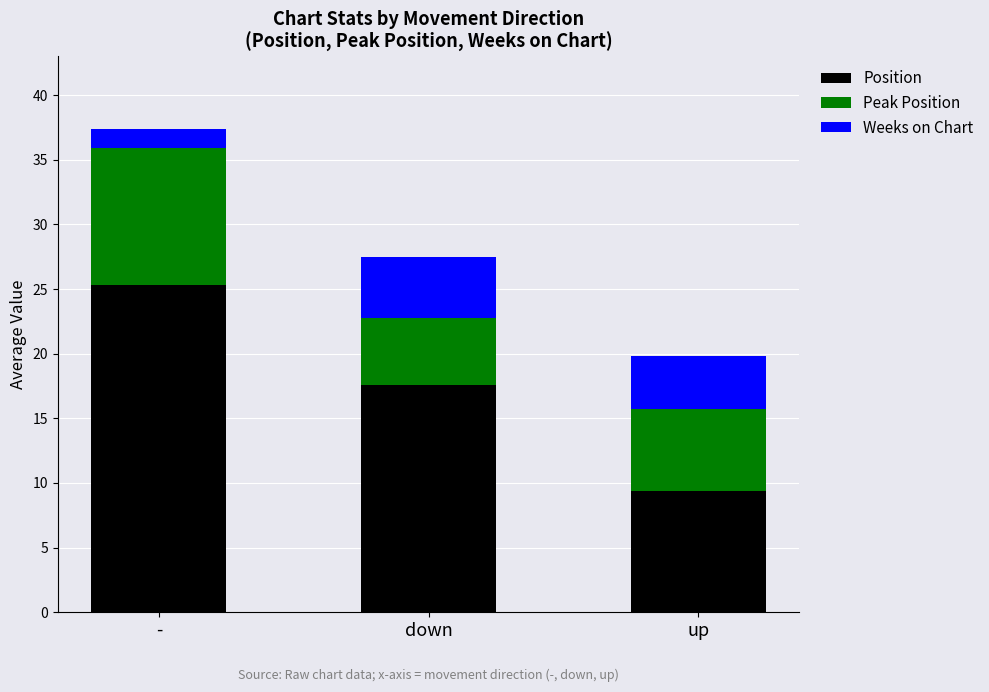

What is the sum of all Position values?

52.2